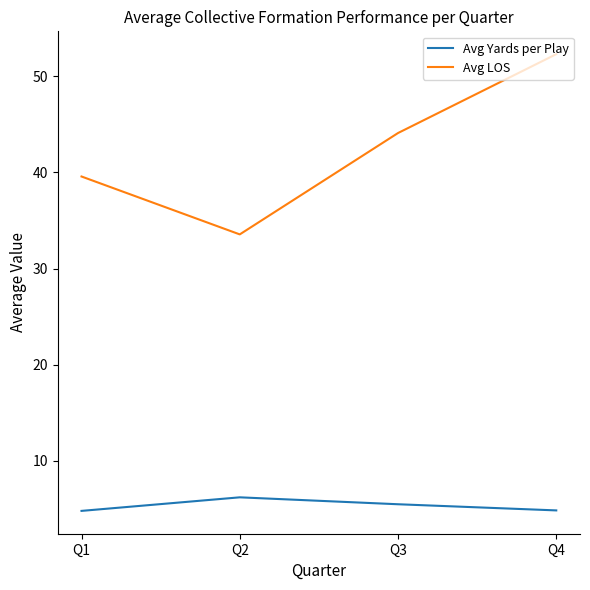

Which series changed the most between Q3 and Q4?

Avg LOS